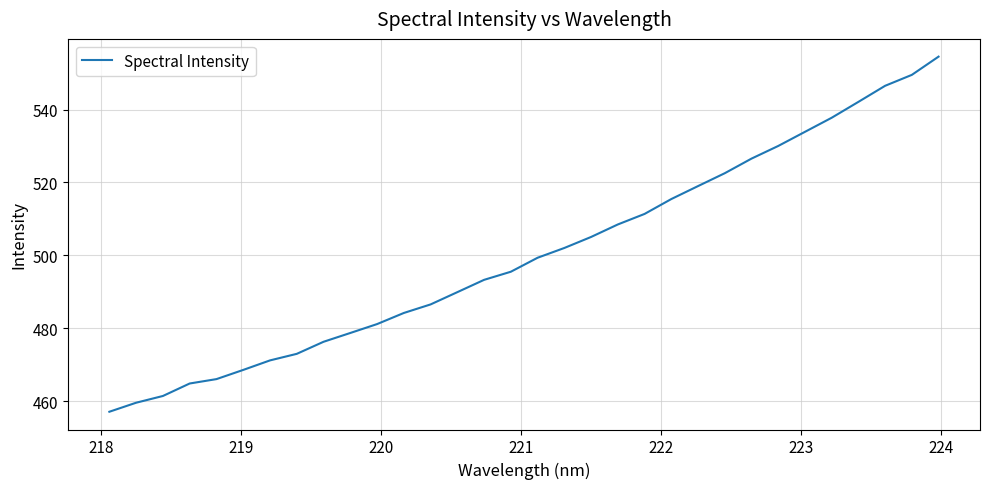

What is the greatest value displayed?

554.5